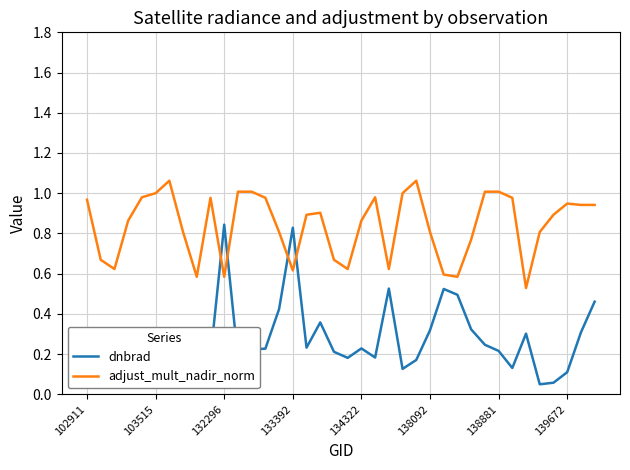

Which series has the largest range (max minus min)?

dnbrad